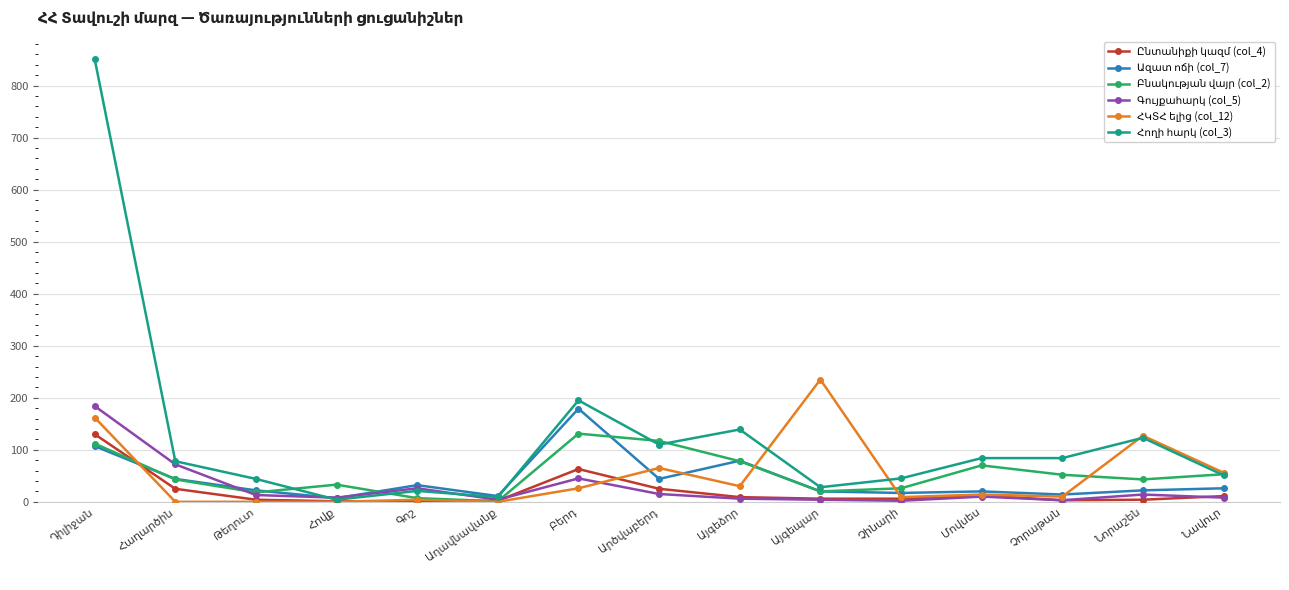

What is the greatest value displayed?

851